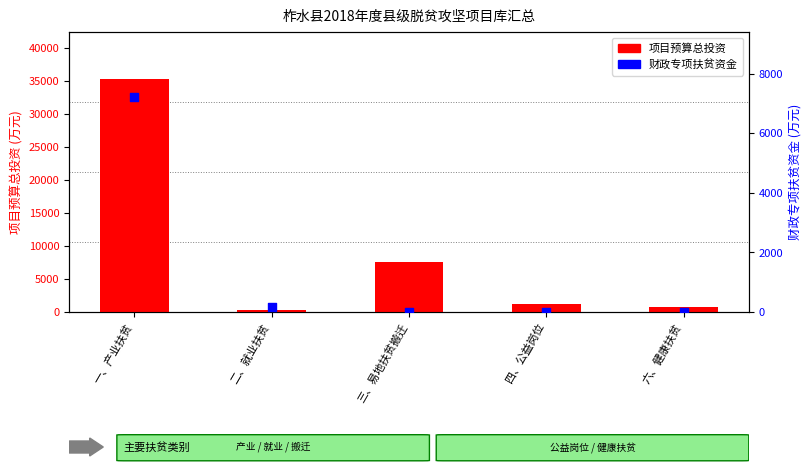

At which category is the sum across all series the highest?

一、产业扶贫